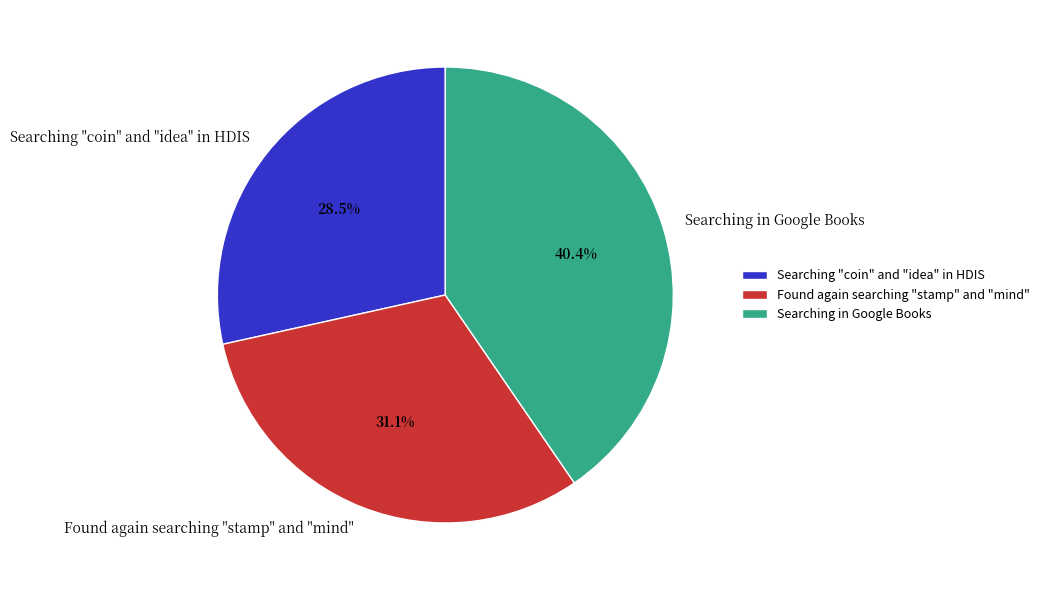

To the nearest percent, what is the combined percentage of Searching in Google Books and Found again searching "stamp" and "mind"?

72%